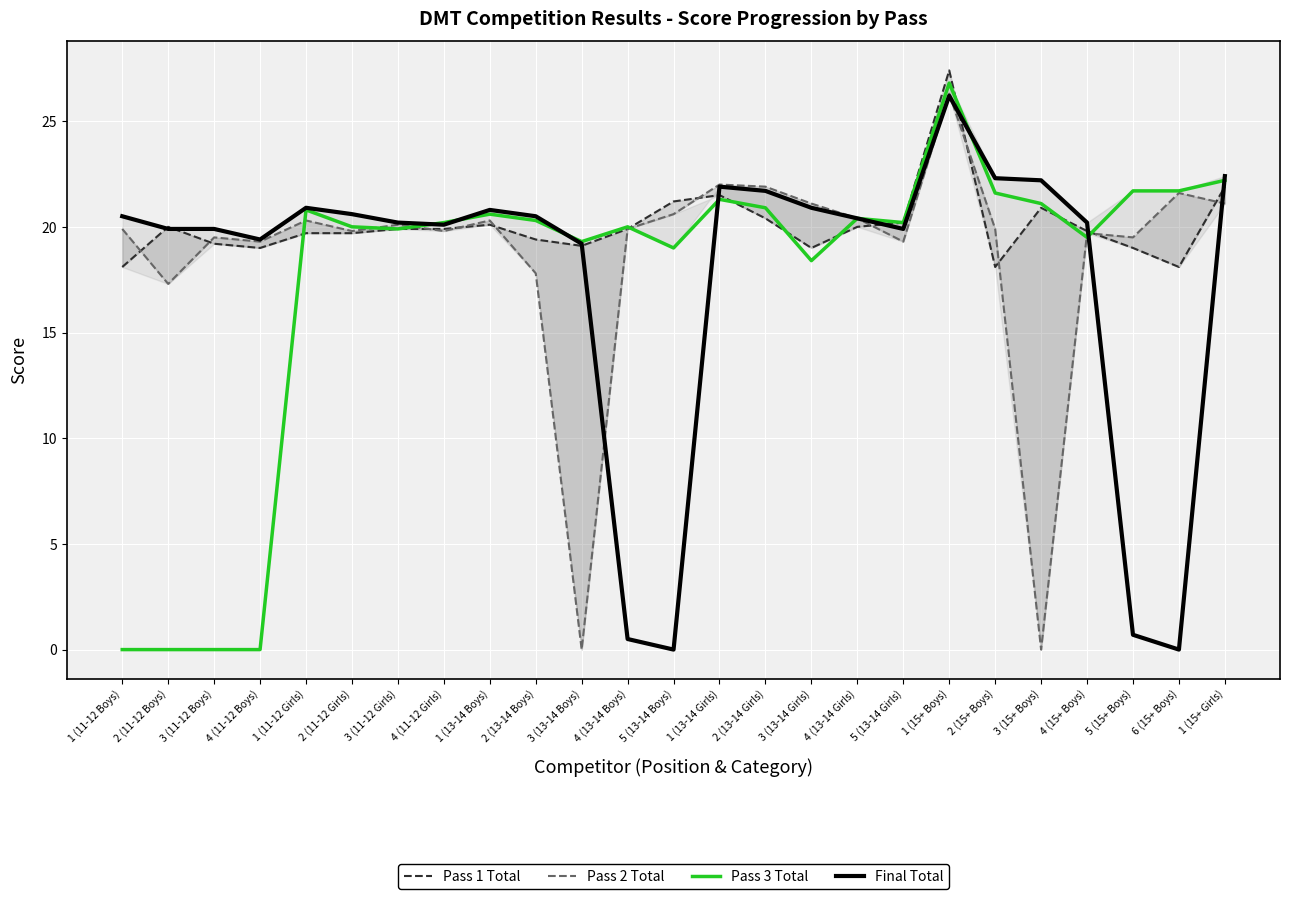

Between 3 (11-12 Boys) and 2 (13-14 Girls), which is larger?

2 (13-14 Girls)